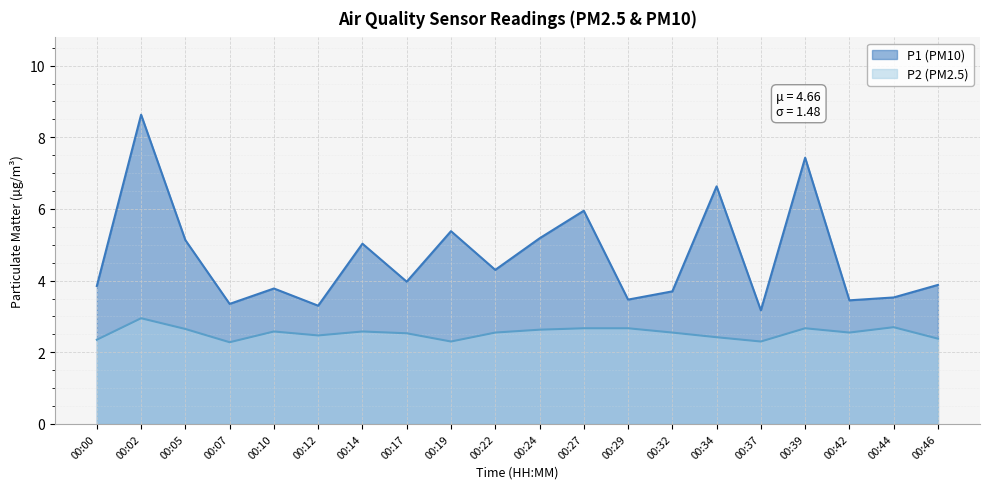

Reading left to right, extract all data points from this chart.

P1: 3.9	8.6	5.1	3.4	3.8	3.3	5.0	4.0	5.4	4.3	5.2	6.0	3.5	3.7	6.6	3.2	7.4	3.5	3.5	3.9
P2: 2.4	3.0	2.6	2.3	2.6	2.5	2.6	2.5	2.3	2.5	2.6	2.7	2.7	2.5	2.4	2.3	2.7	2.5	2.7	2.4